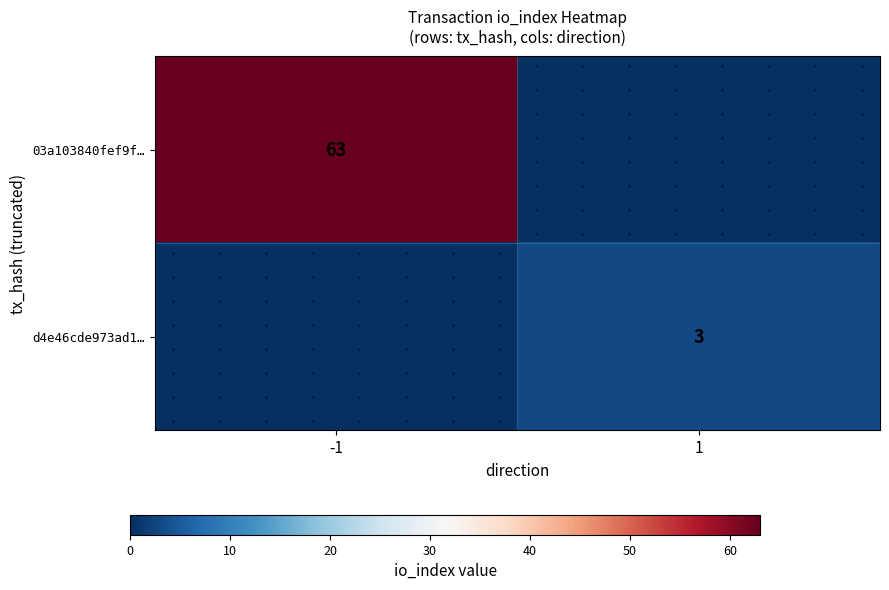

What is the sum of the d4e46cde973ad1… values at -1 and 1?

3